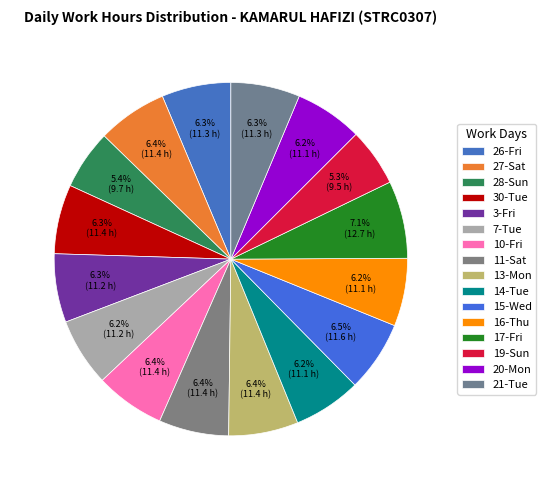

Count the number of slices in the pie.

16